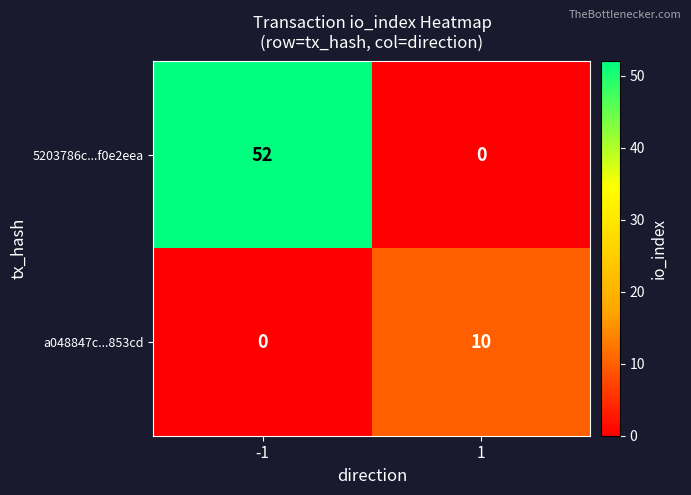

What is the approximate value of 5203786c...f0e2eea at -1, to the nearest 10?

50